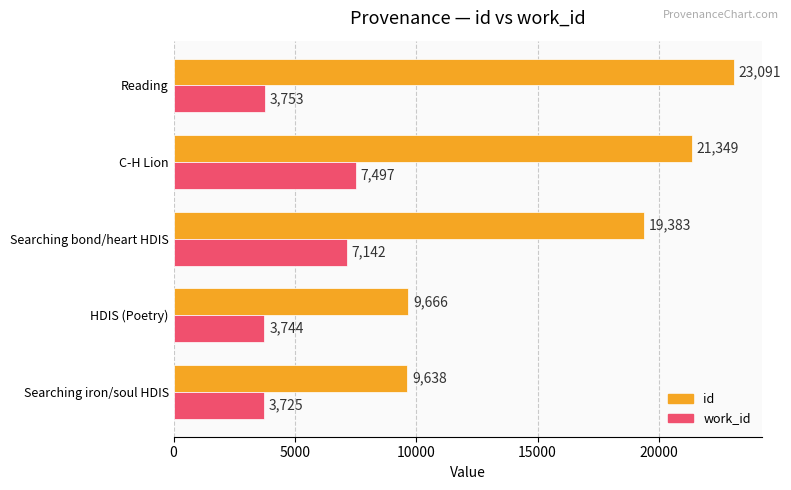

What are all the series names shown in the legend?

id, work_id